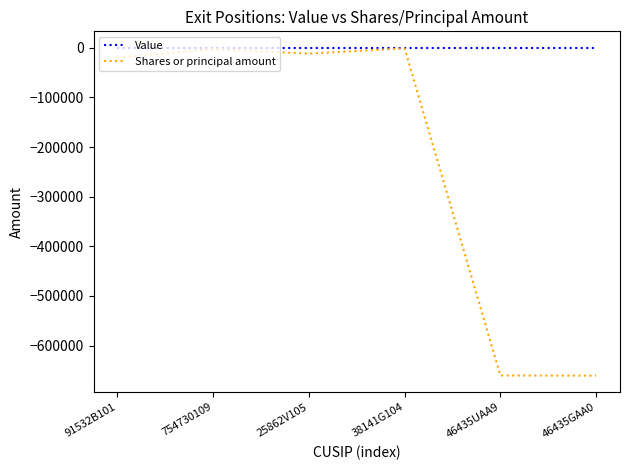

What is the difference between the maximum and minimum values in the Shares or principal amount series?

659328